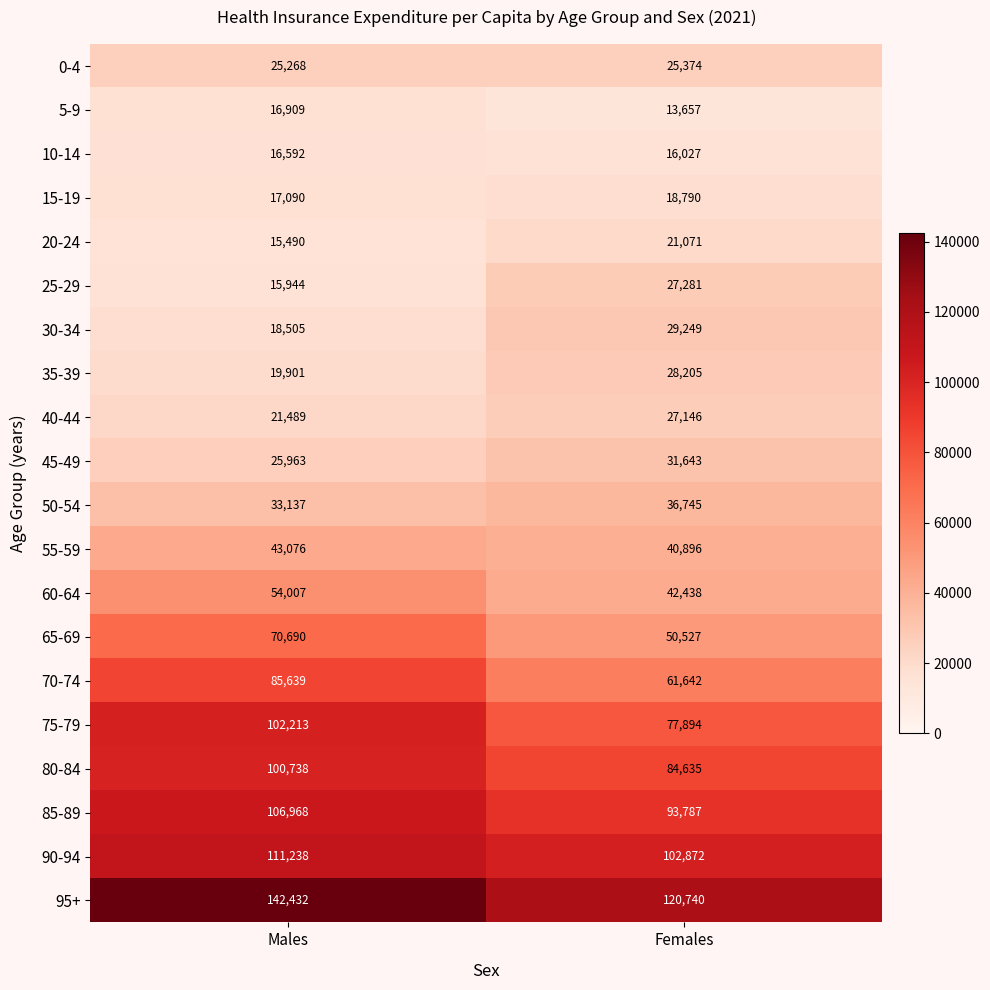

Is it true that 50-54 equals 51929 at Females?

False